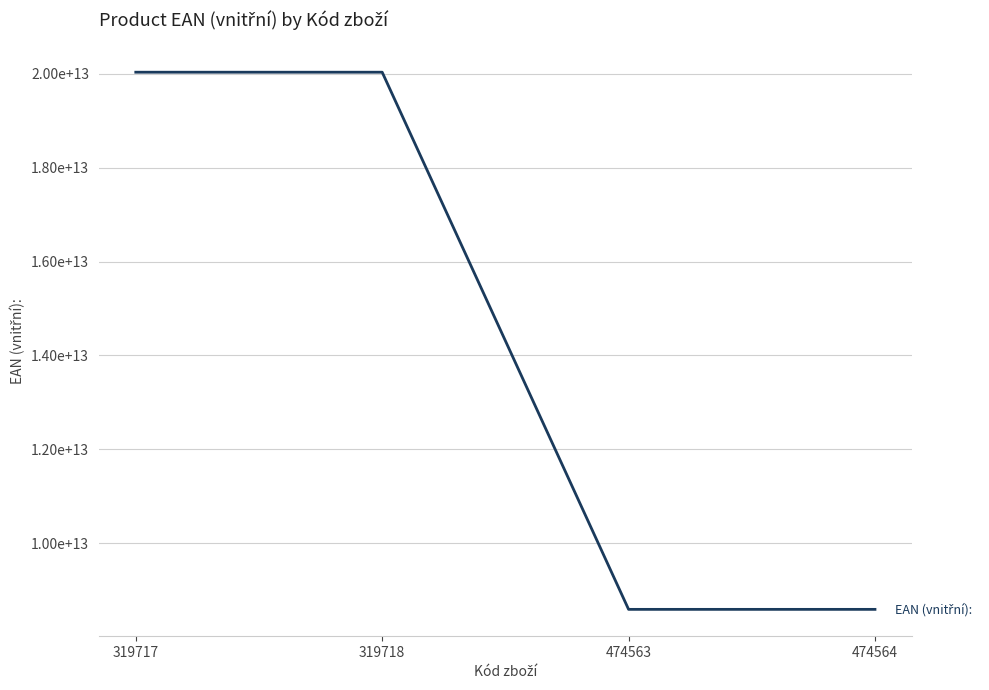

What is the sum of the values at 319718 and 474564?

28622735811268